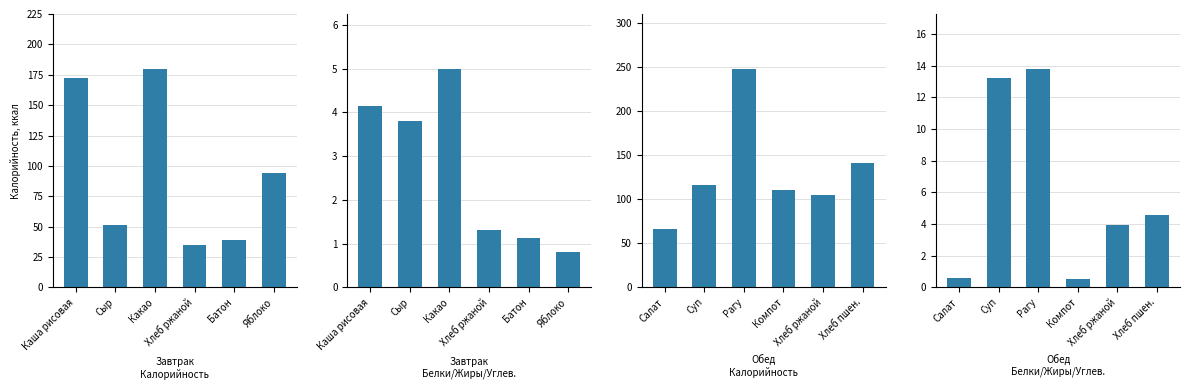

What is the label of the 3rd bar from the left?

Какао